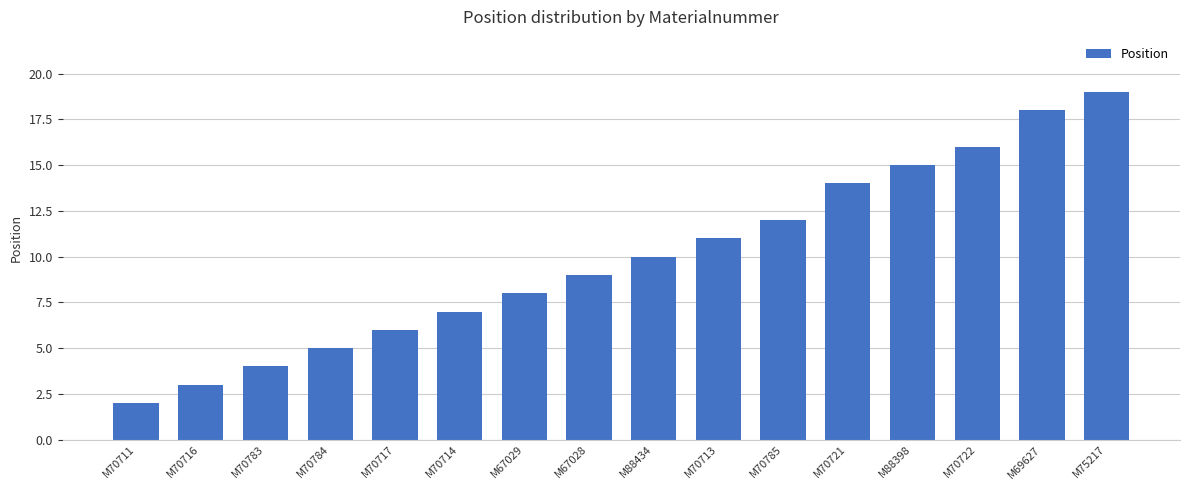

Which label corresponds to the smallest value in the chart?

M70711